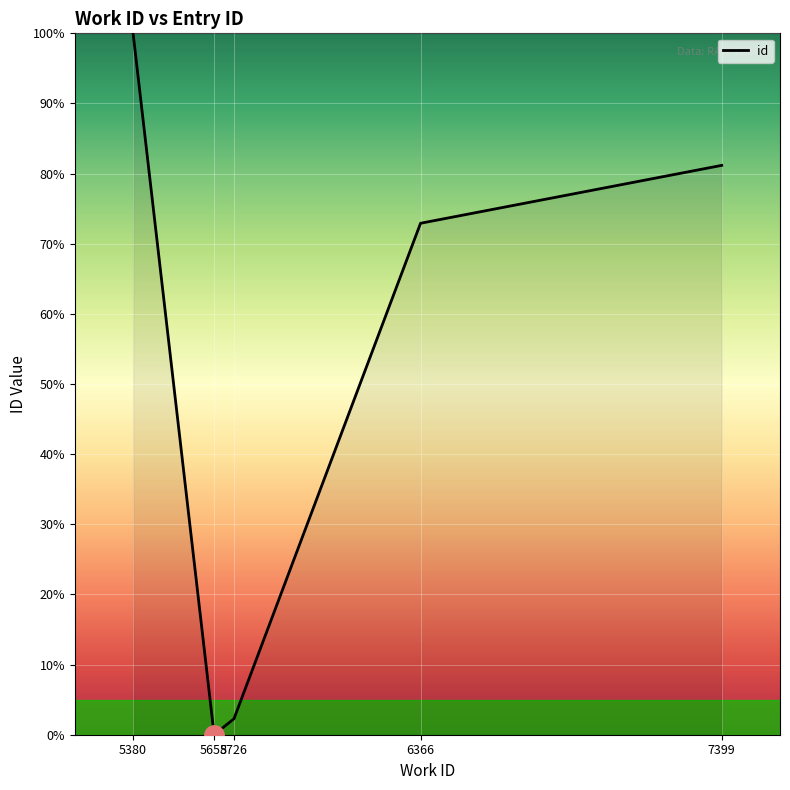

List the labels in order of value, largest first.

5380, 7399, 6366, 5726, 5658